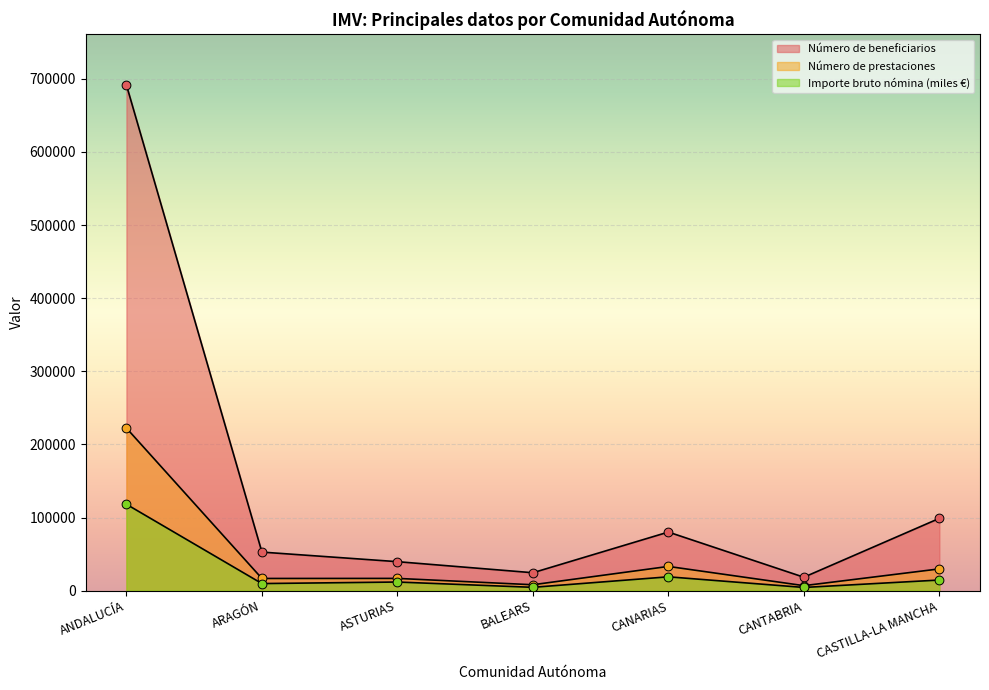

Which series reaches the maximum Y coordinate?

Número de beneficiarios